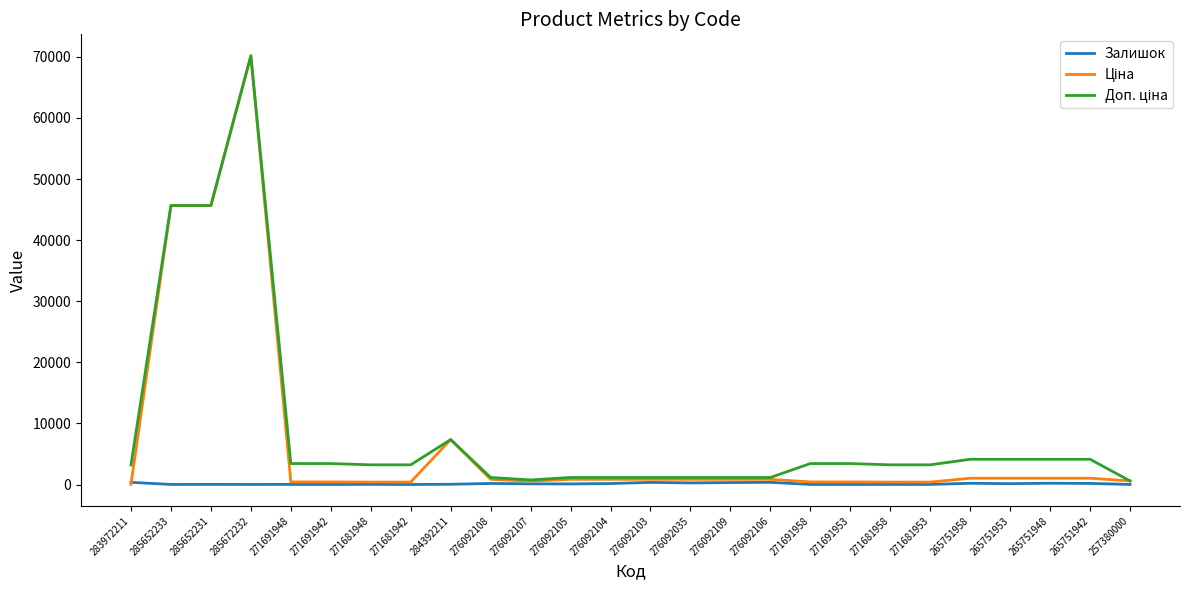

What is the maximum value shown in the chart?

70181.6